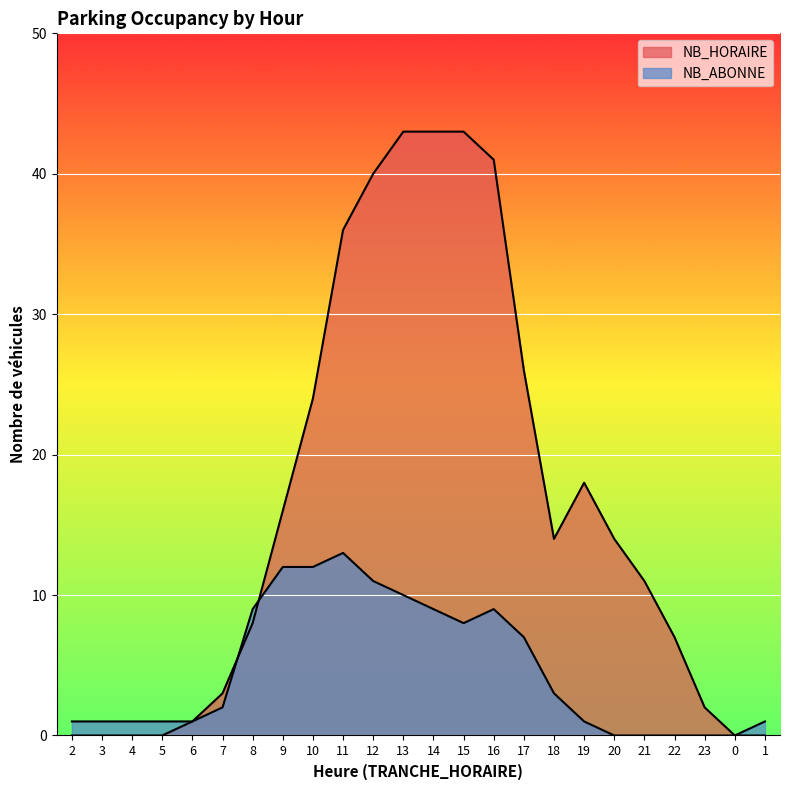

What position from the right is 0?

2